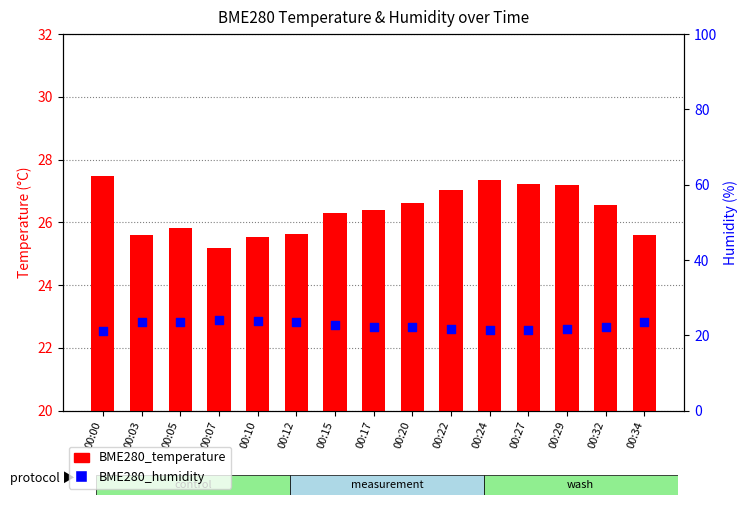

Which series has the largest total across all categories?

BME280_temperature